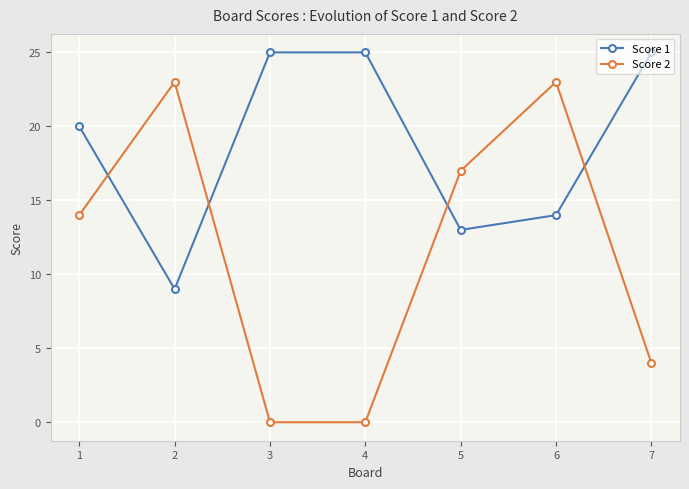

How many lines are shown in the chart?

2